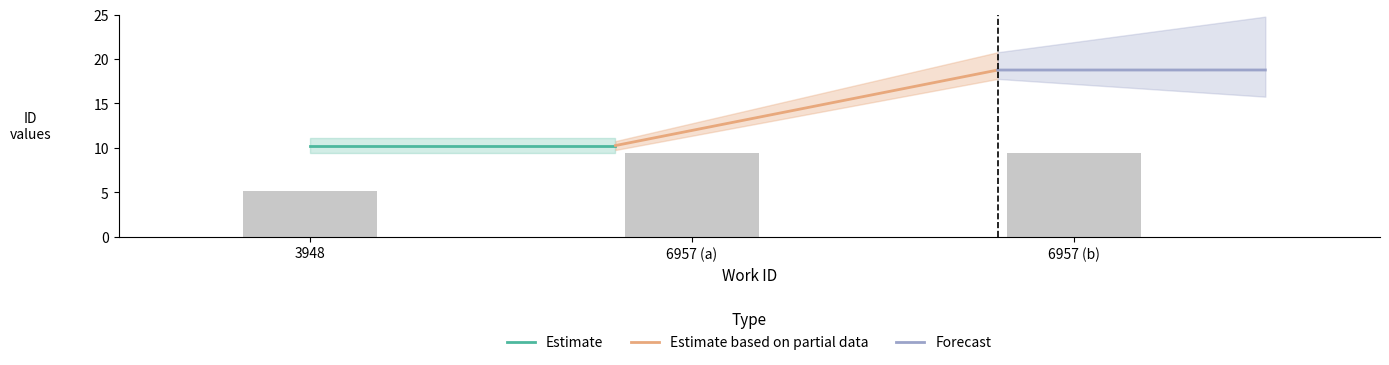

Which label corresponds to the smallest value in the chart?

3948